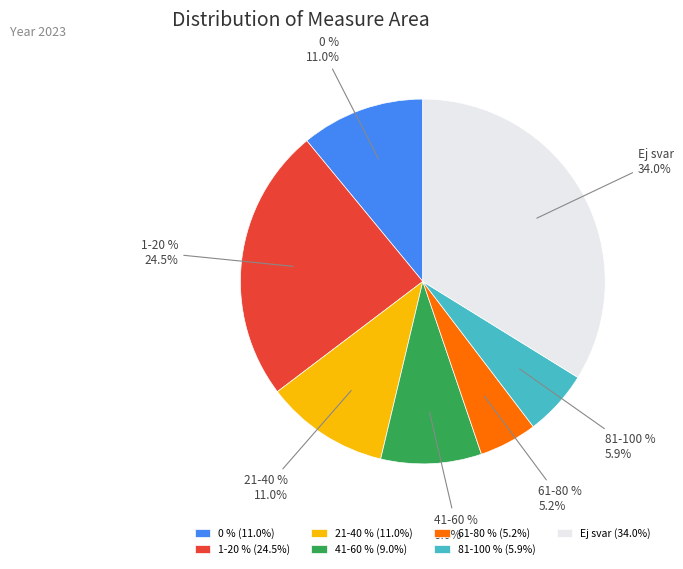

How many slices are in this pie chart?

7